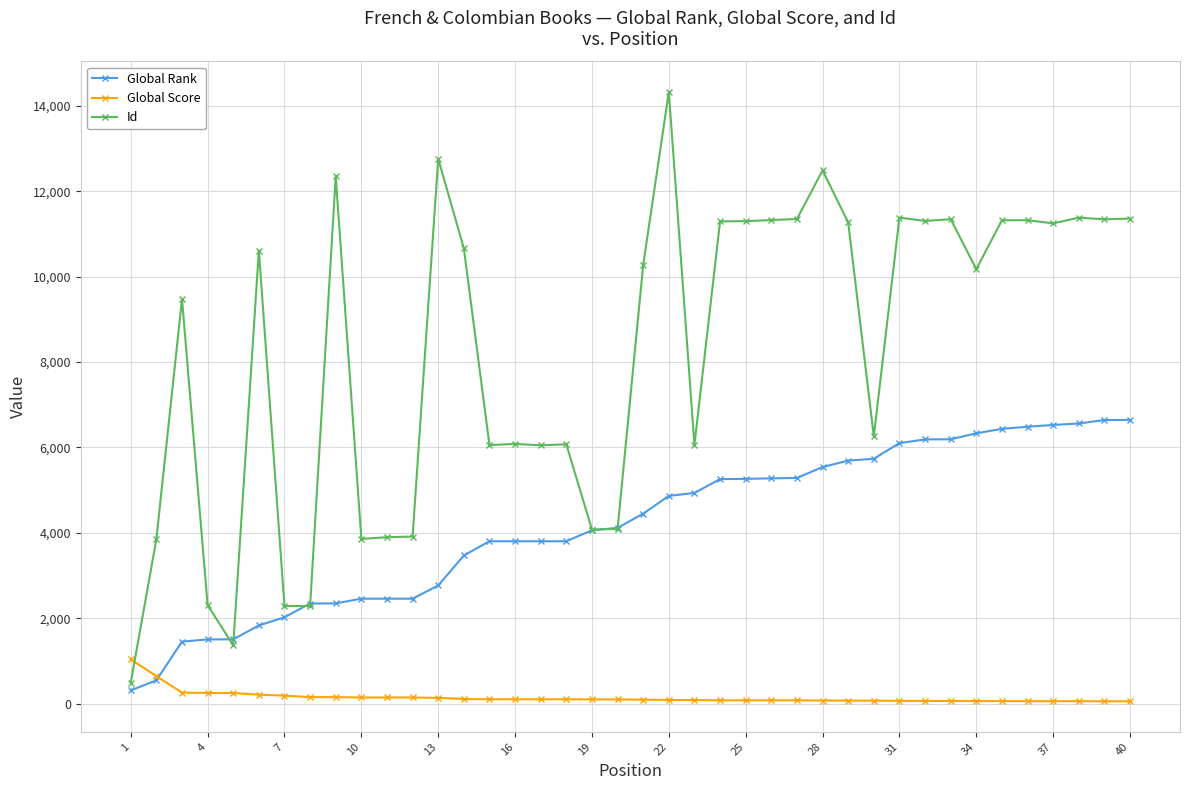

Which series has the largest range (max minus min)?

Id